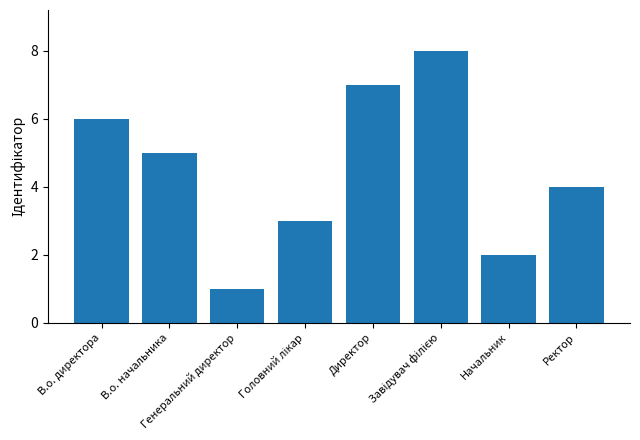

What position from the left is В.о. директора?

1